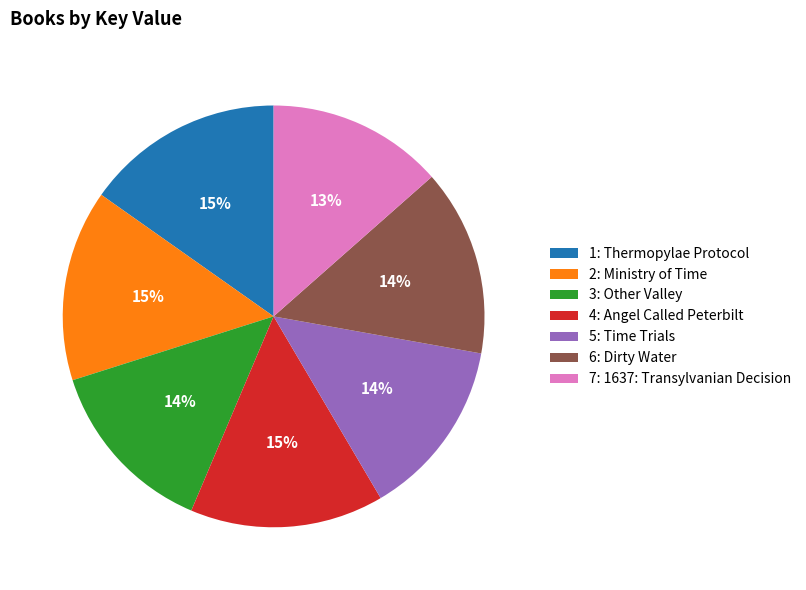

Between 6: Dirty Water and 1: Thermopylae Protocol, which is larger?

1: Thermopylae Protocol